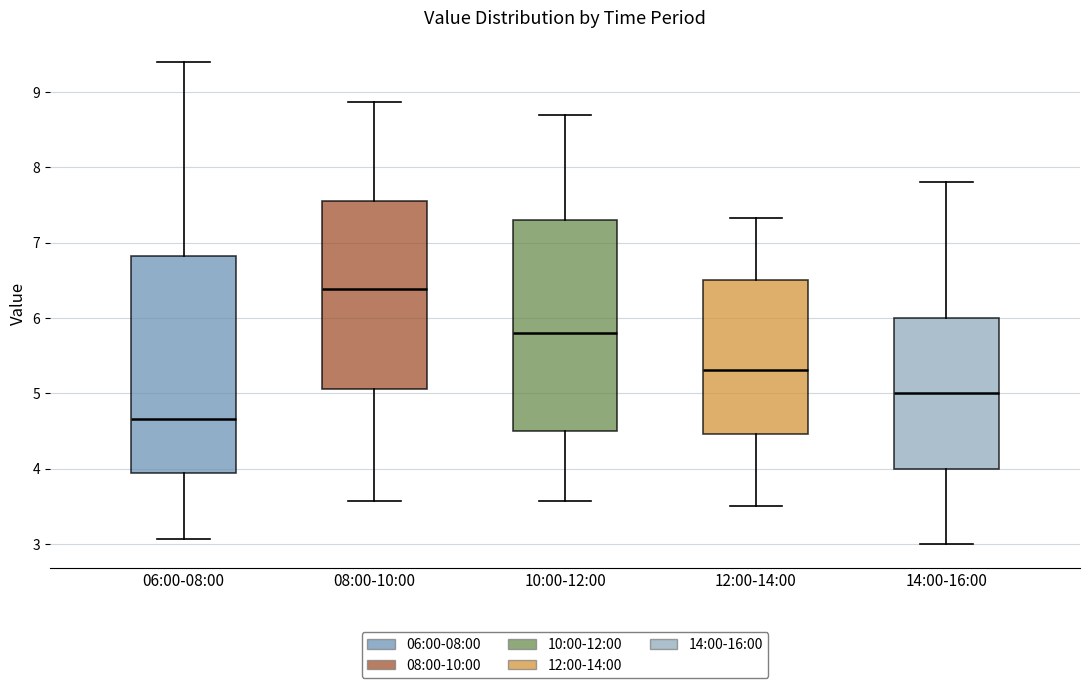

Which box's median line is the highest?

08:00-10:00